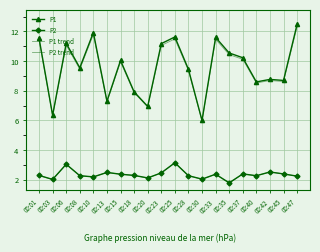

How many data points does each series have?

20